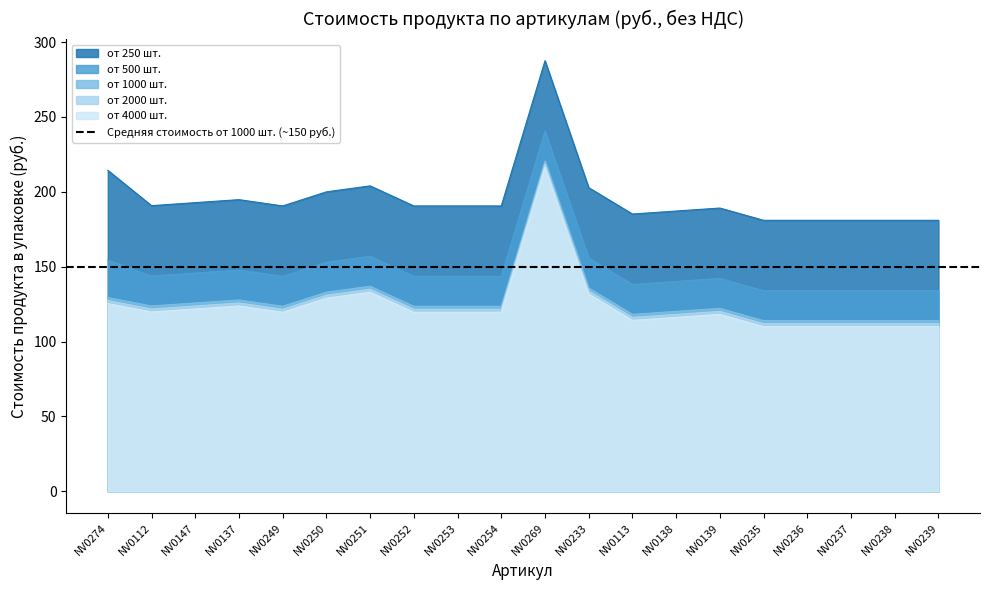

What is the approximate value of от 1000 шт. at NV0253?

123.6